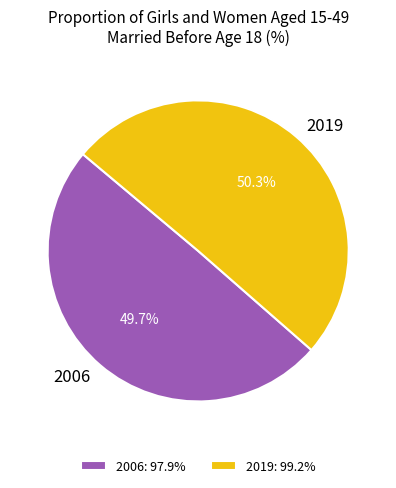

True or false: 2006 accounts for 50% of the total.

True